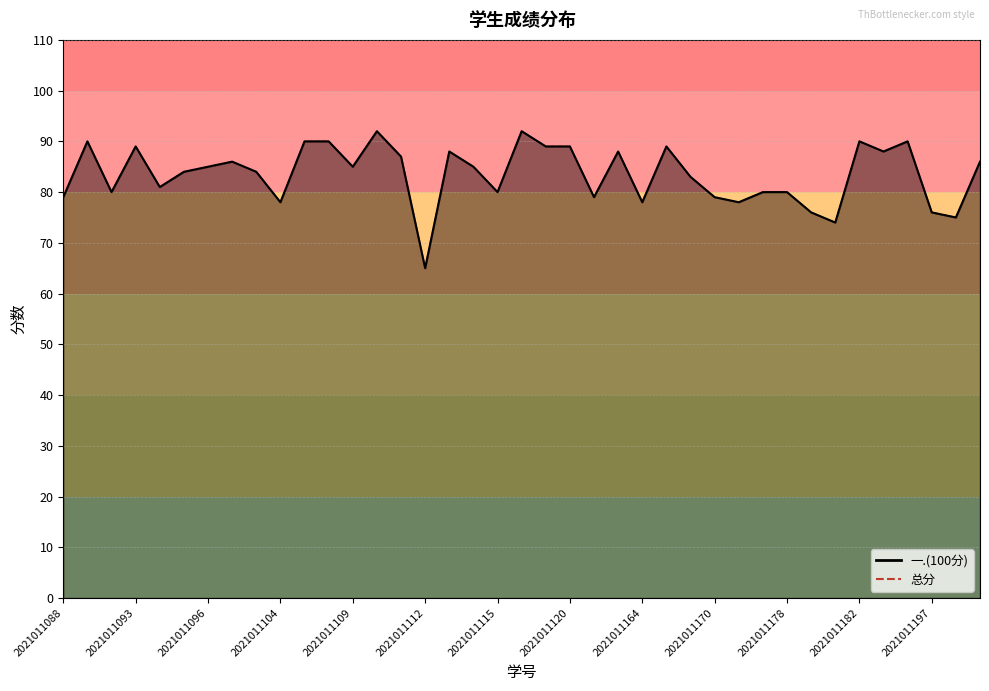

At which category is the sum across all series the highest?

2021011110